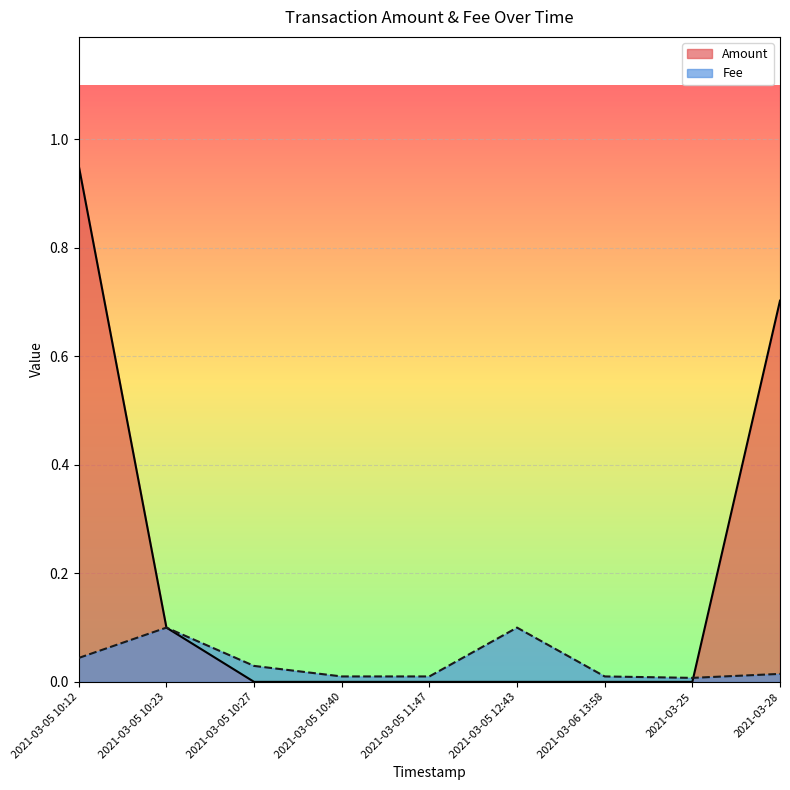

The value of Fee at 2021-03-06 13:58 is 0.0. True or false?

True